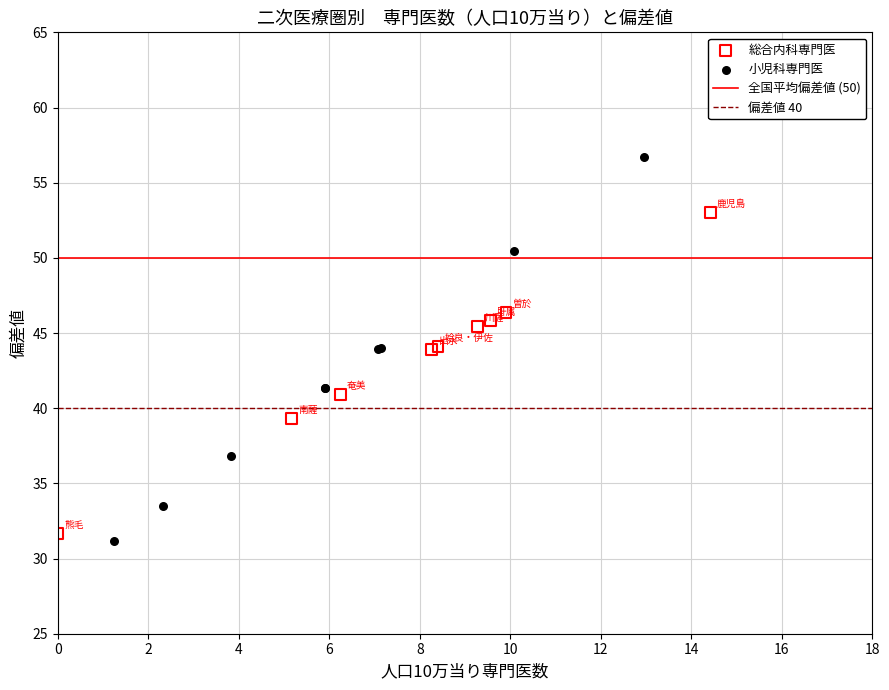

Which series contains the highest Y value?

小児科専門医